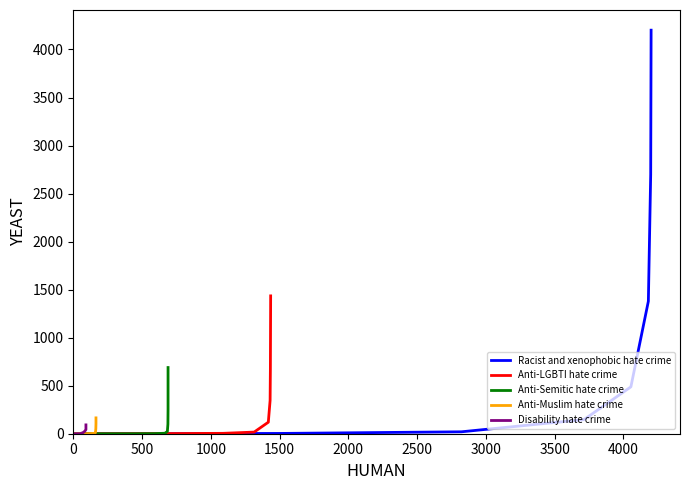

Reading left to right, extract all data points from this chart.

Racist and xenophobic hate crime: 0	3	20	147	488	1379	2701	4201
Anti-LGBTI hate crime: 0	2	4	17	120	347	669	1435
Anti-Semitic hate crime: 0	0	1	5	23	100	252	689
Anti-Muslim hate crime: 0	0	1	4	10	53	106	165
Disability hate crime: 0	0	0	11	22	43	66	92